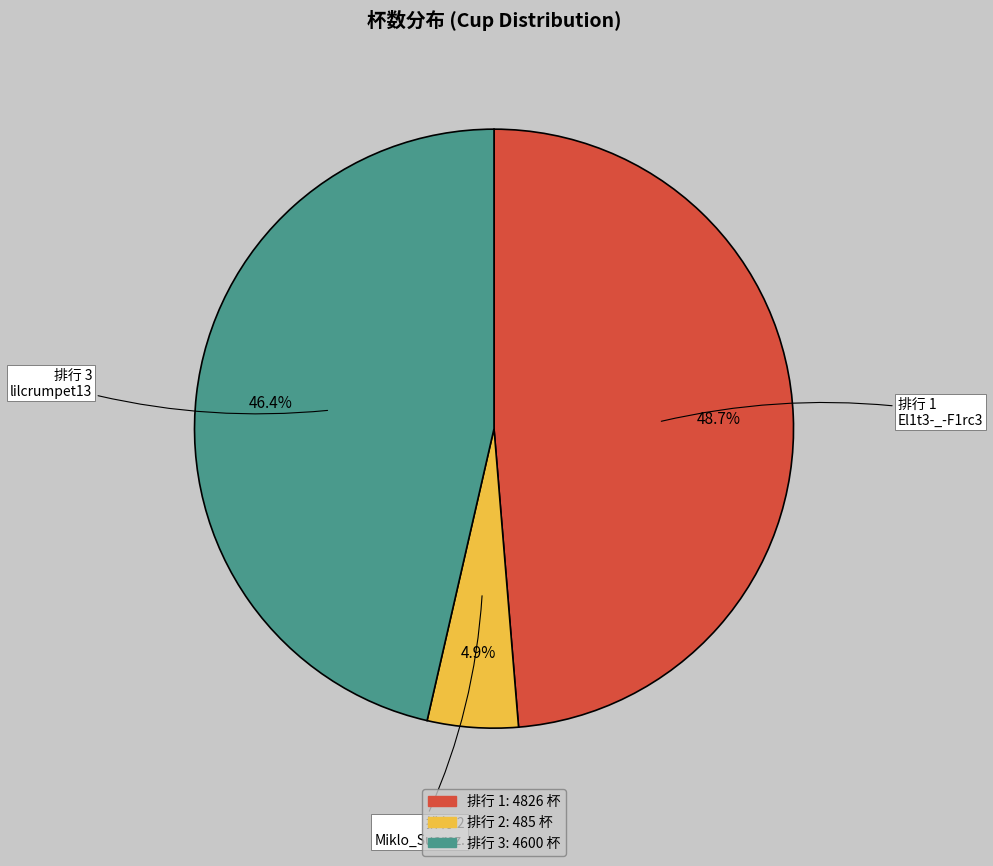

How many segments does this pie chart have?

3